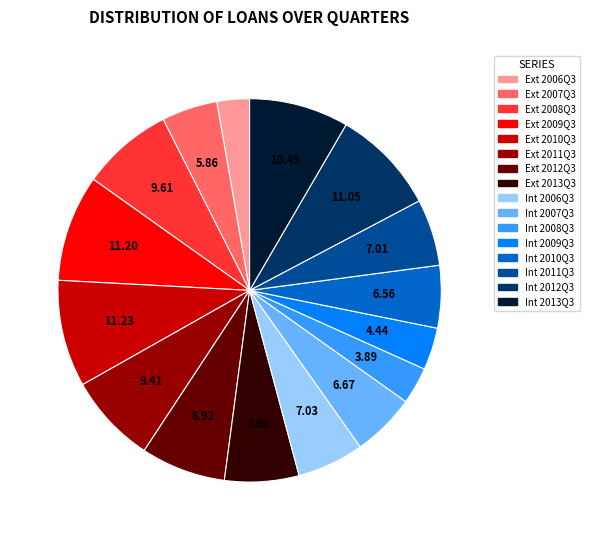

How many slices are in this pie chart?

16